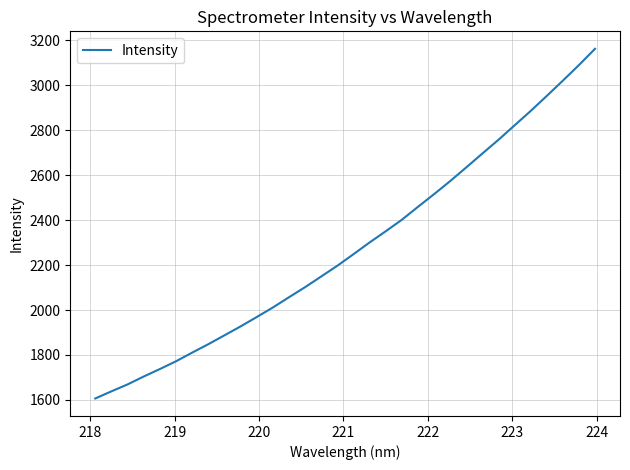

What is the greatest value displayed?

3162.6